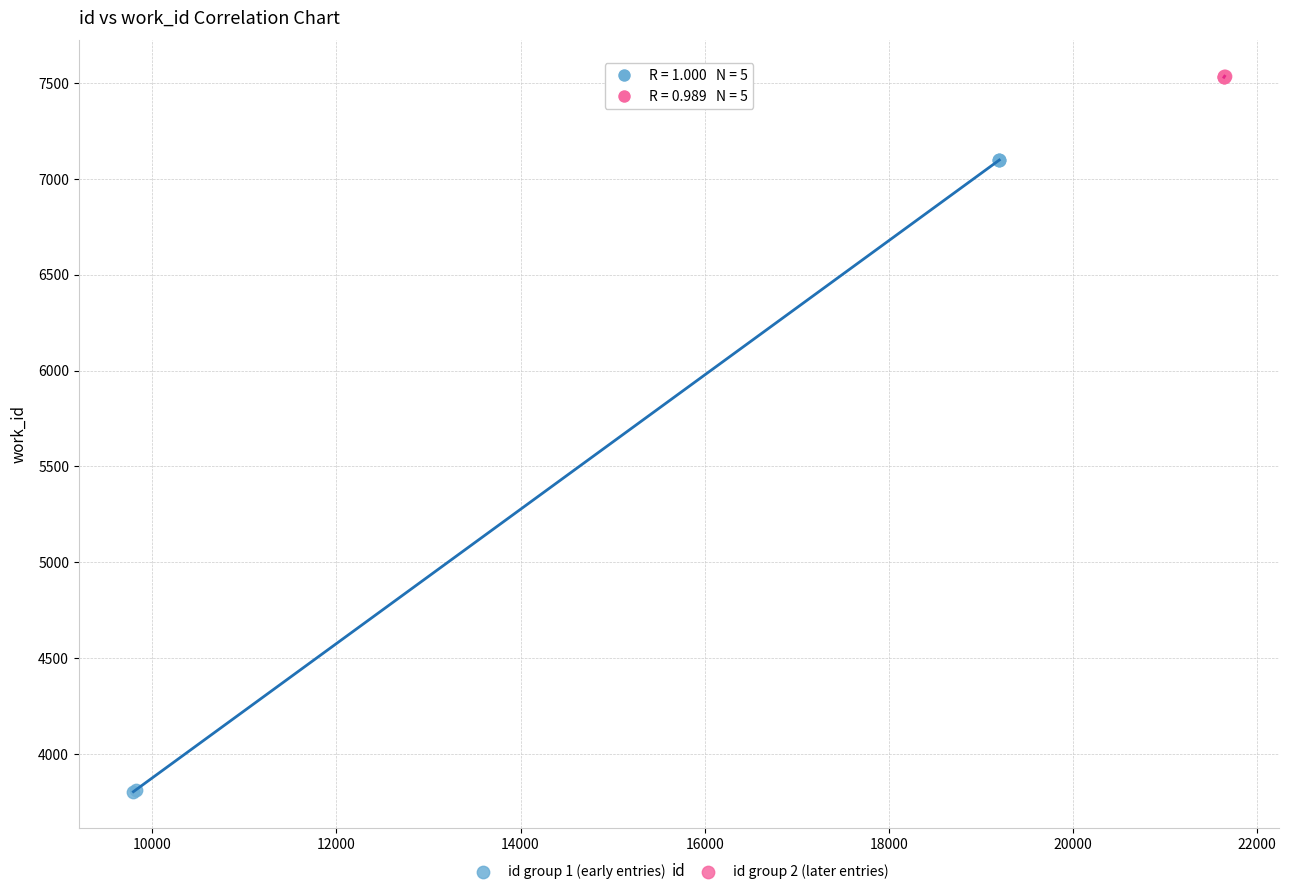

Which series reaches the maximum Y coordinate?

id group 2 (later entries)